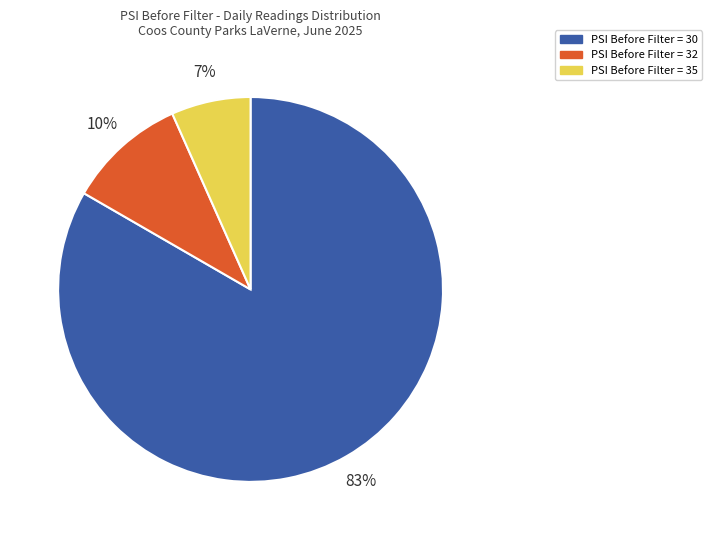

How many segments does this pie chart have?

3